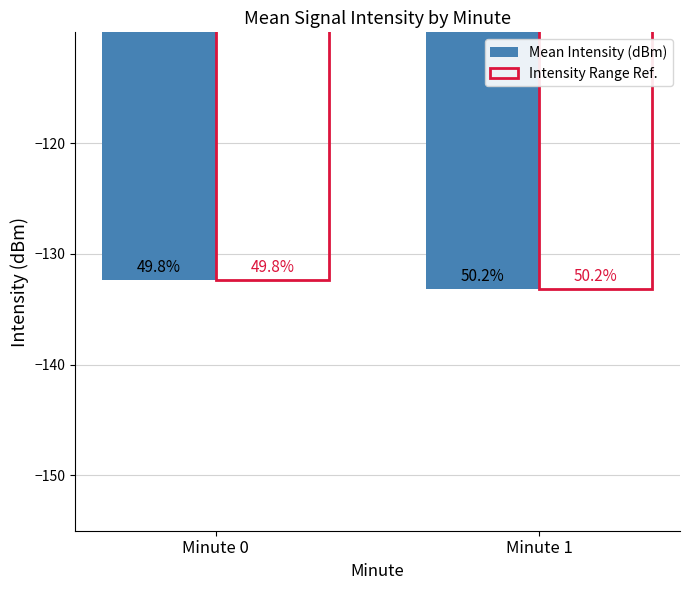

What are all the series names shown in the legend?

Mean Intensity (dBm), Intensity Range Ref.